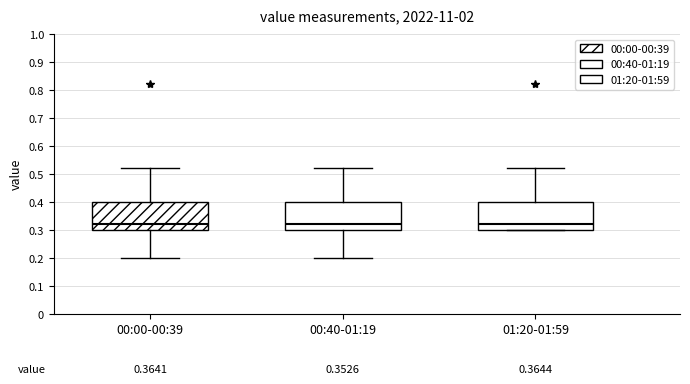

Reading left to right, read every box against the y-axis: the position of its median line, the range the box covers, and the ends of its whiskers. The values are not printed on the chart, so give them approximately, as read against the axis.

00:00-00:39: median 0.32, box 0.30 to 0.40, whiskers 0.20 to 0.52
00:40-01:19: median 0.32, box 0.30 to 0.40, whiskers 0.20 to 0.52
01:20-01:59: median 0.32, box 0.30 to 0.40, whiskers 0.30 to 0.52